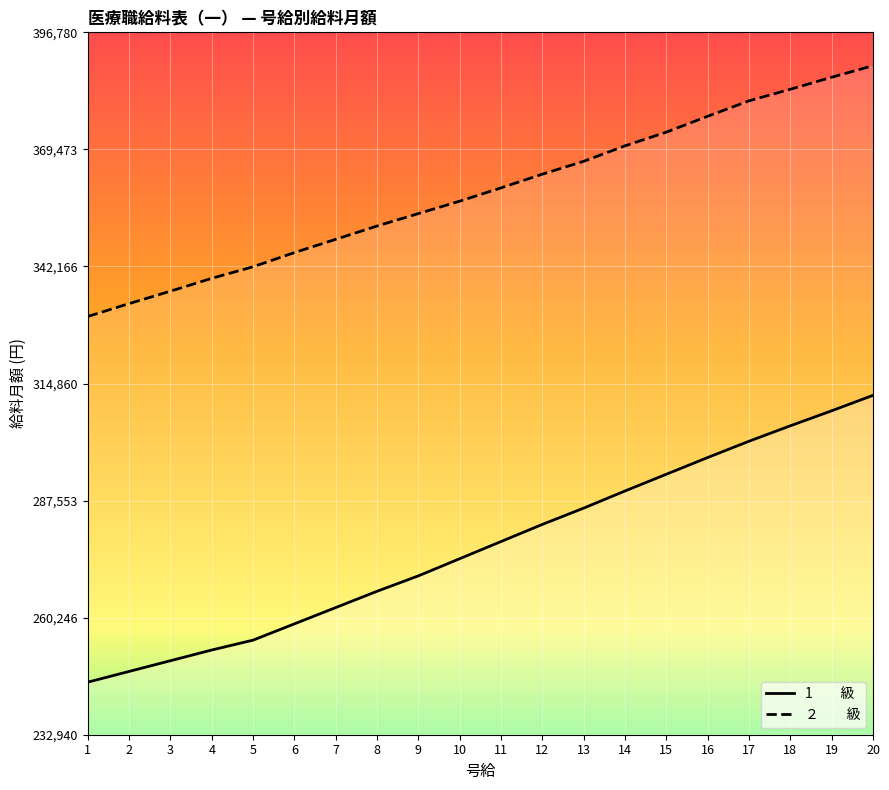

What is the difference between the maximum and minimum values in the 1　　級 series?

66900